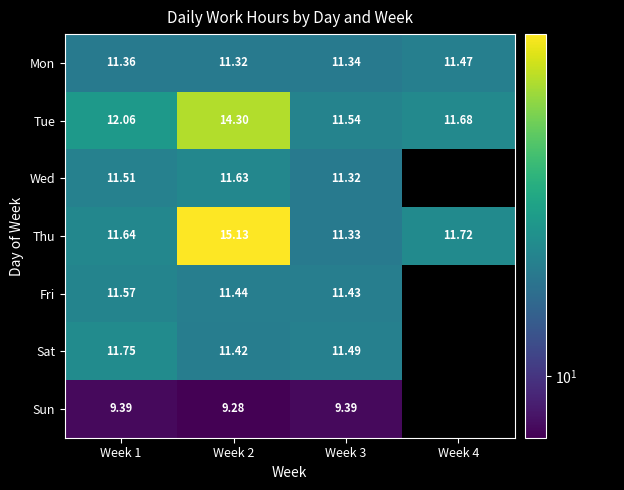

Is the value of Sat at Week 3 greater than the value of Tue at Week 2?

No